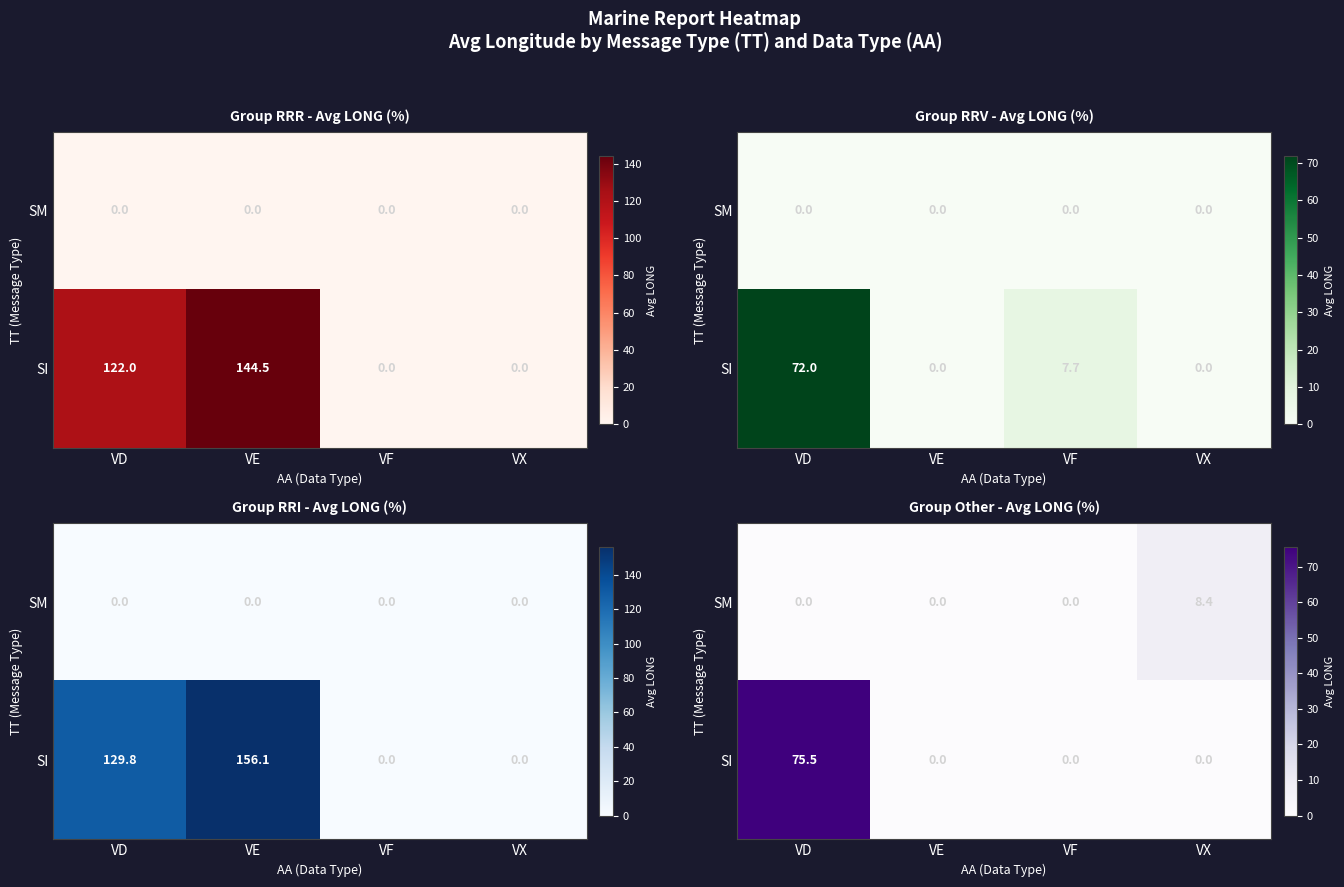

Is it true that SM equals 0.0 at VF?

True